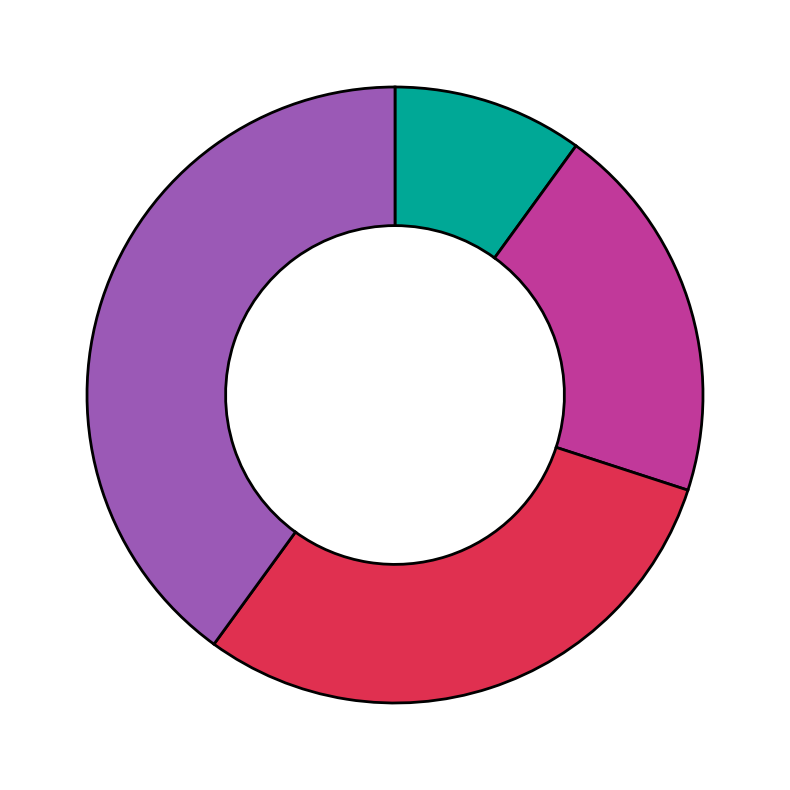

Is there a majority slice in this chart?

No